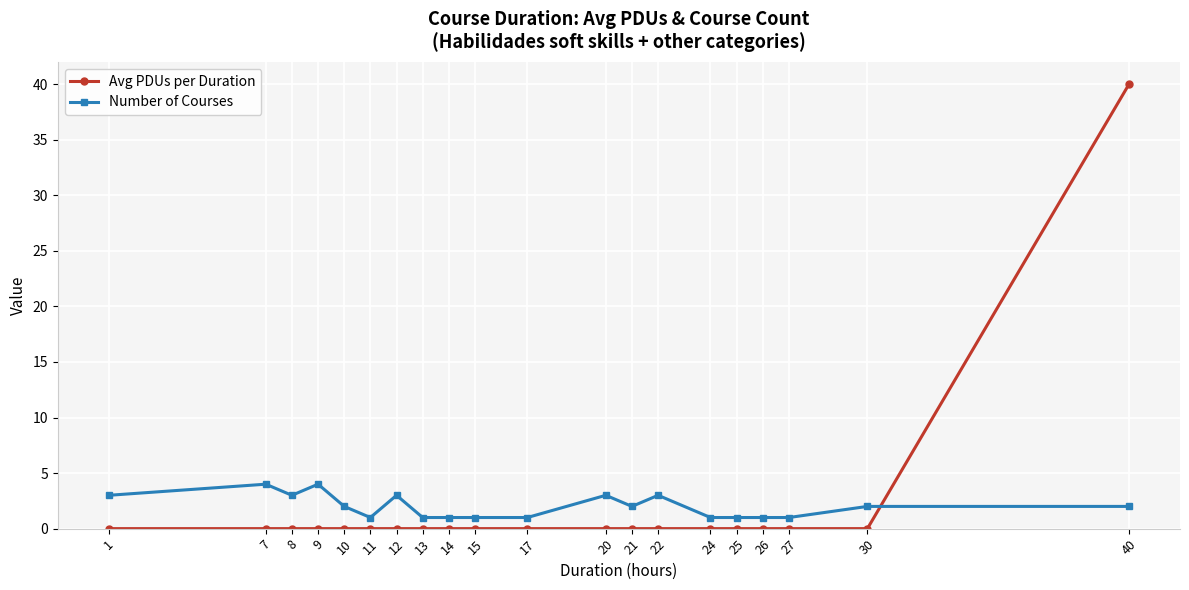

How many distinct data groups are displayed?

2